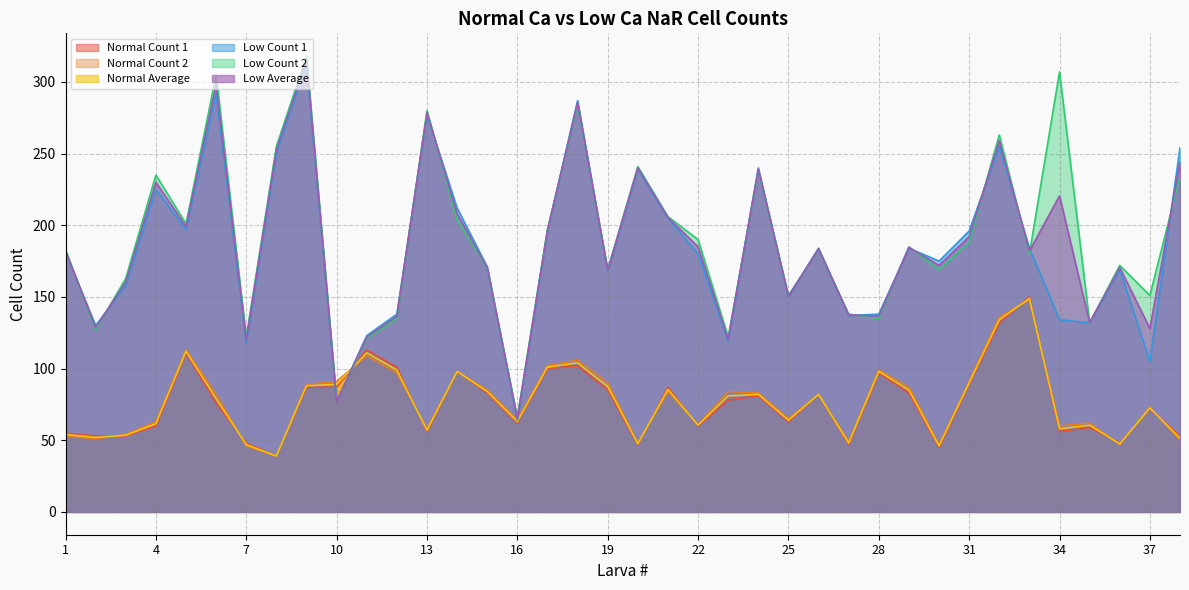

True or false: Low Count 1 has a value of 134.0 at 34.

True